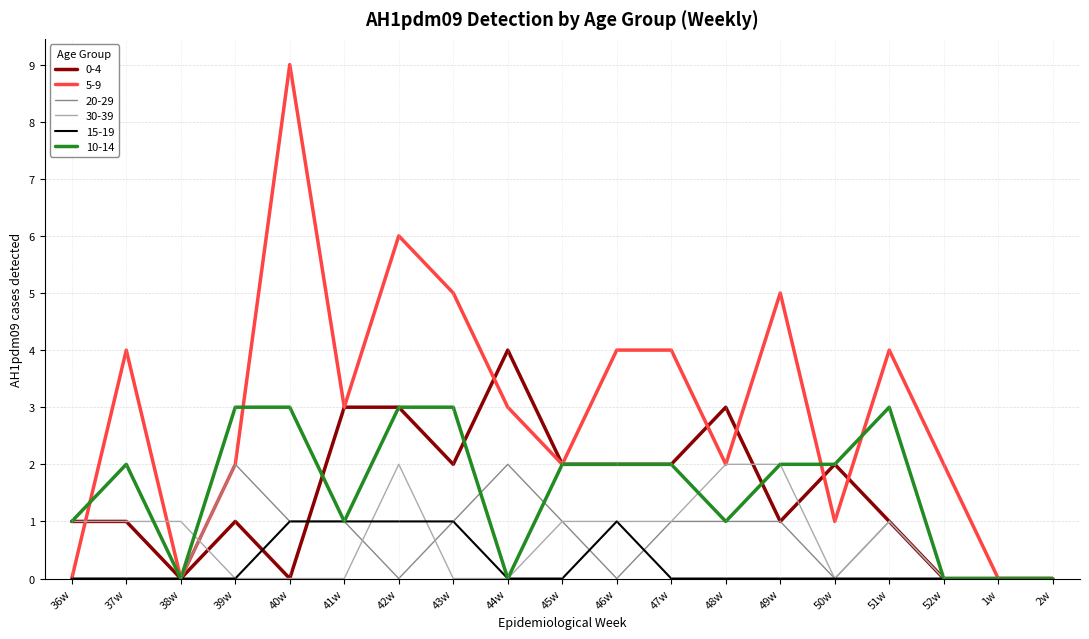

What position from the right is 38w?

17